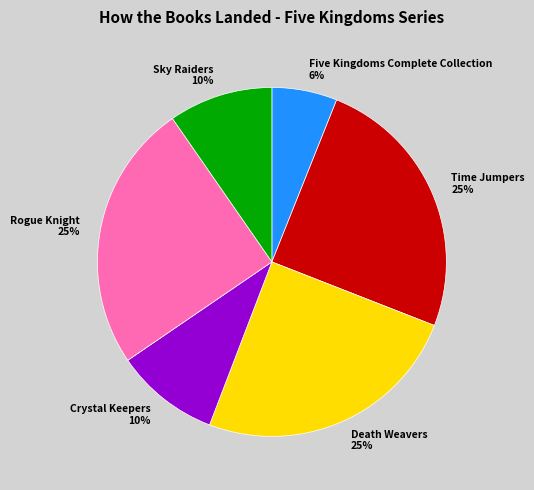

Which has a higher value, Sky Raiders or Death Weavers?

Death Weavers